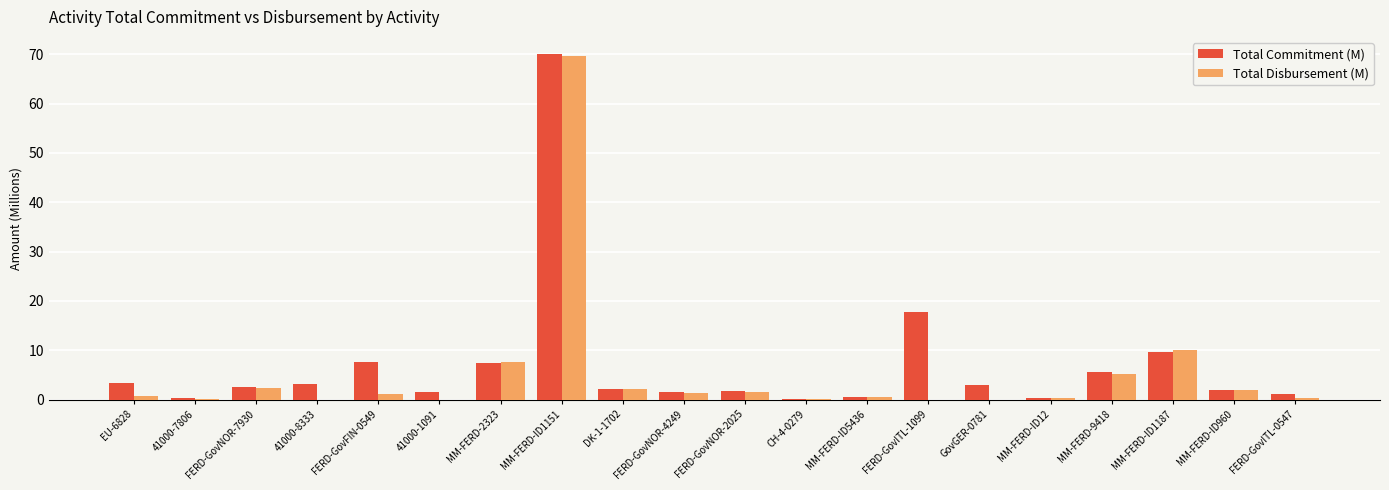

At which label is Total Disbursement (M) closest to 34?

MM-FERD-ID1187